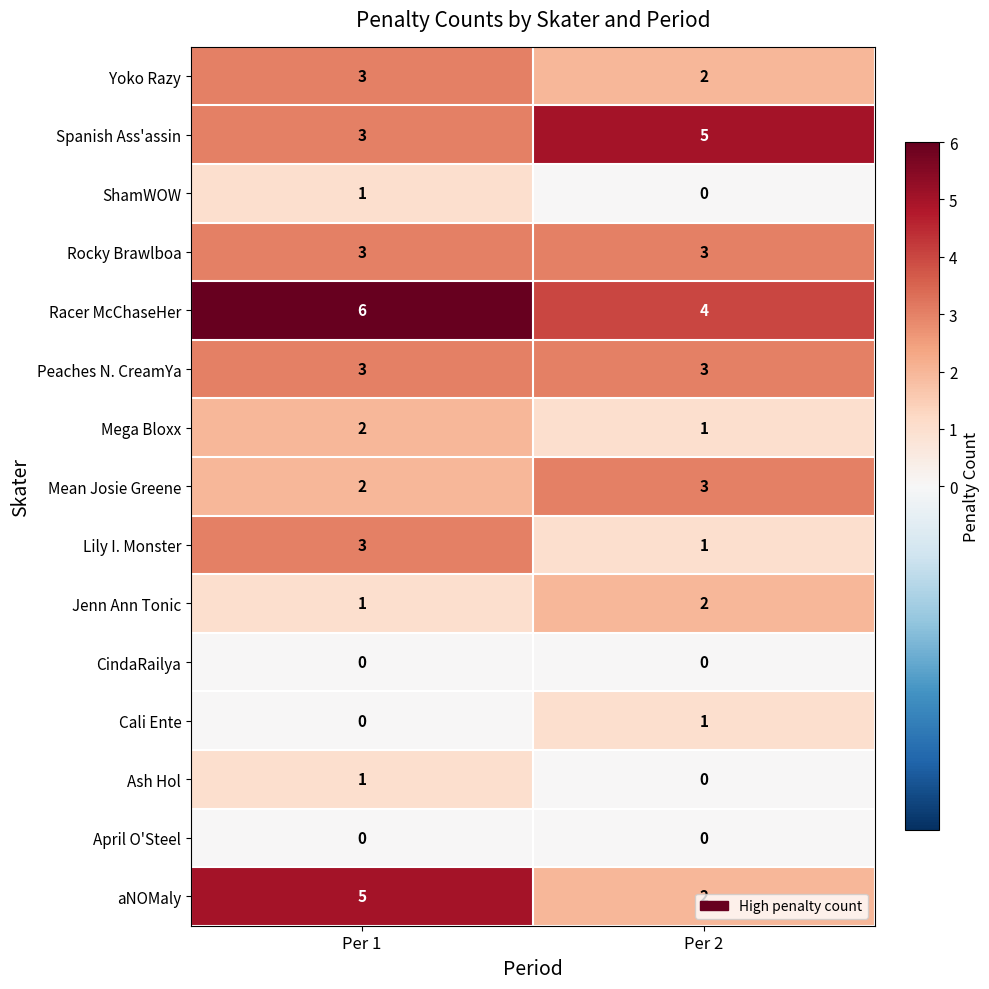

The value of Jenn Ann Tonic at Per 2 is 3. True or false?

False